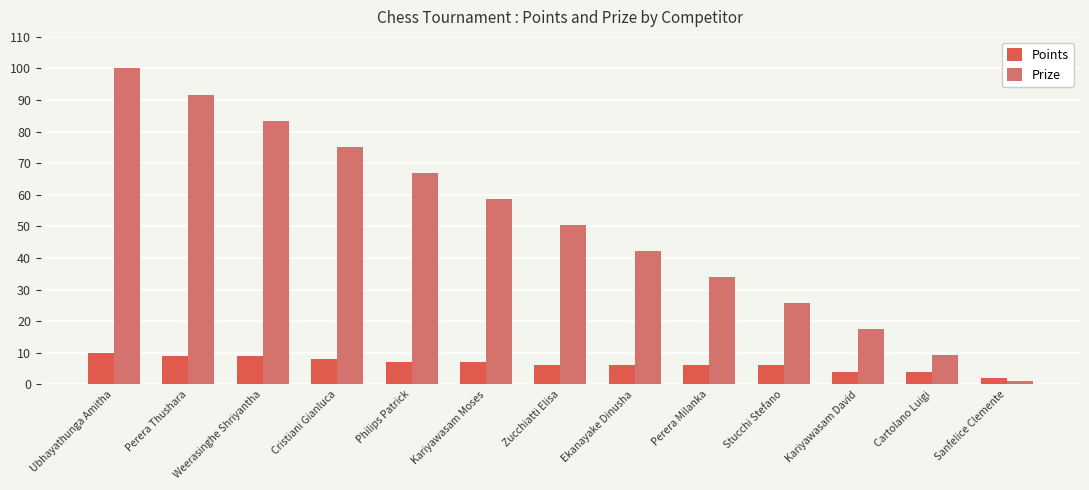

What is the difference between the maximum and minimum values in the Prize series?

99.0